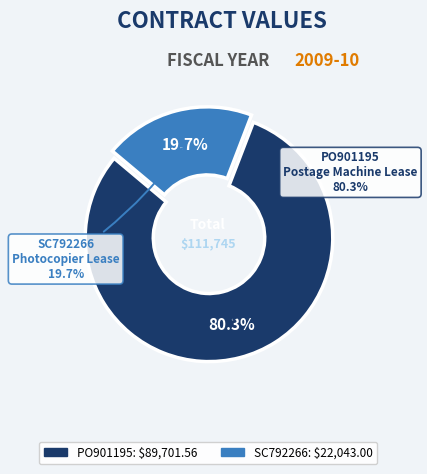

What is the change in value from PO901195 to SC792266?

-67658.6